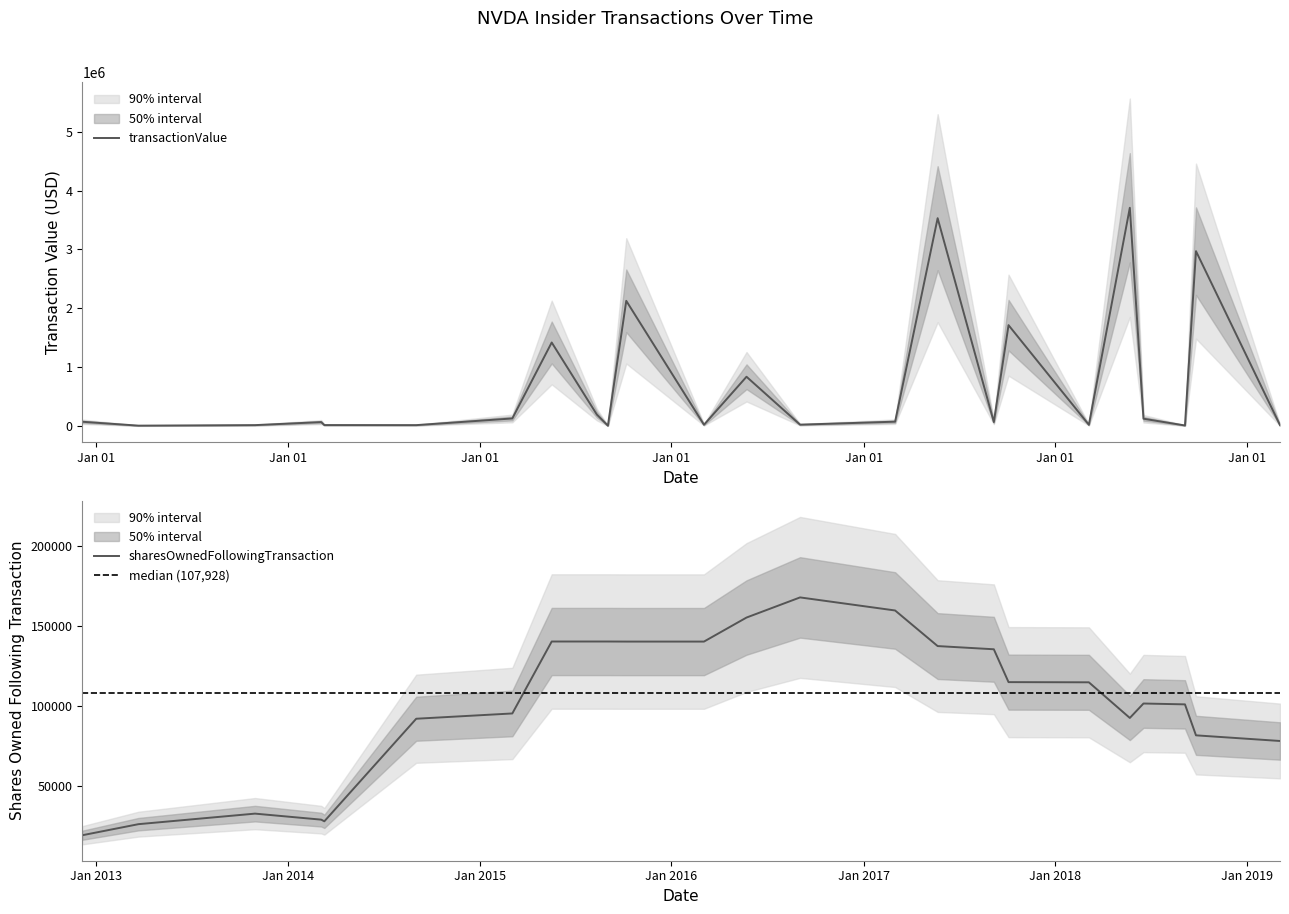

What is the sum of the transactionValue values at 2019-03-05 and 2016-05-23?

856823